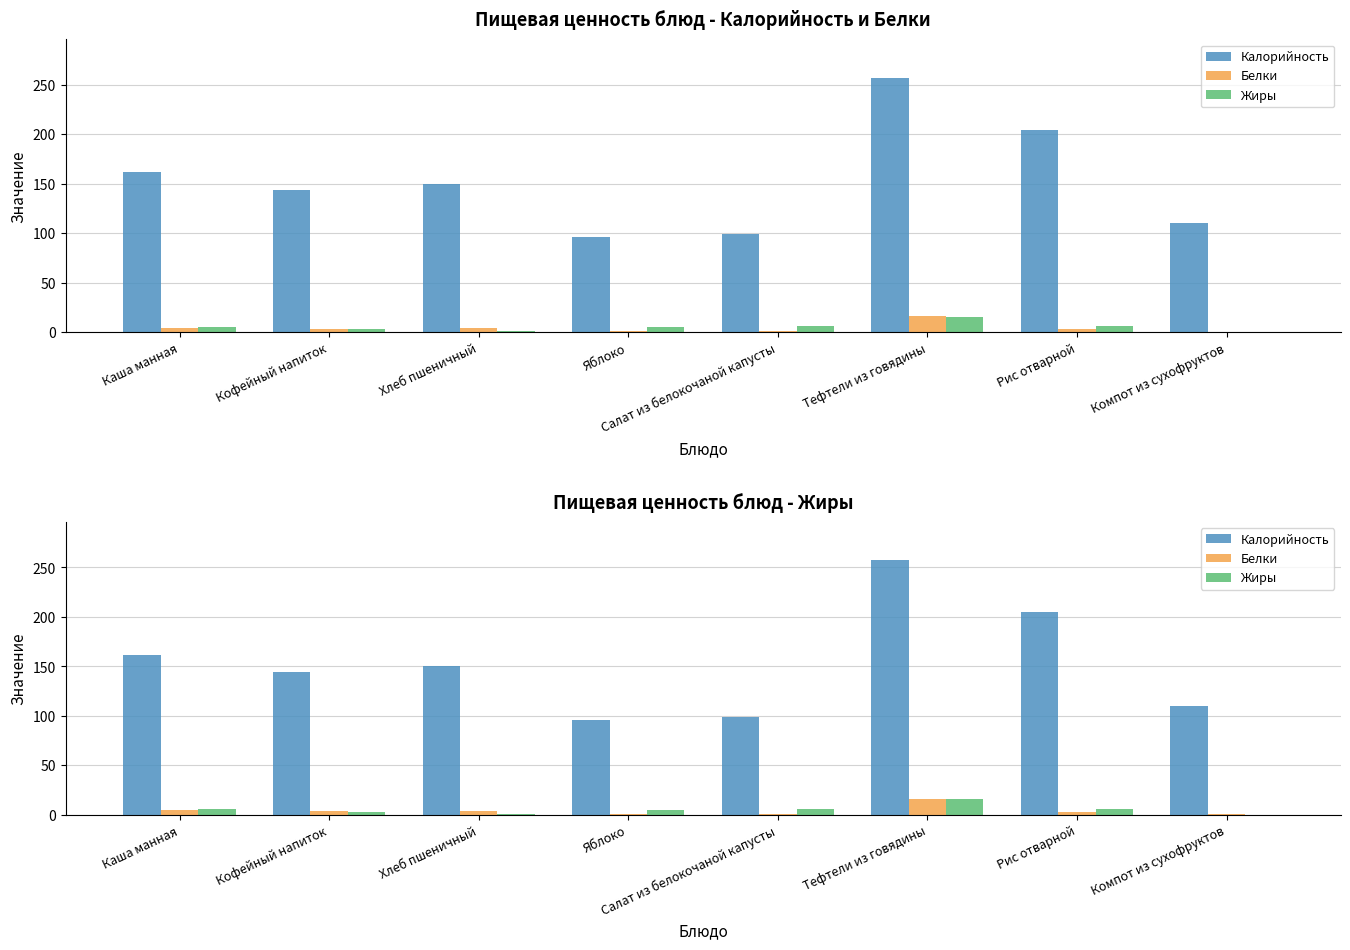

At Салат из белокочаной капусты, list the series in order from largest to smallest.

Калорийность, Жиры, Белки